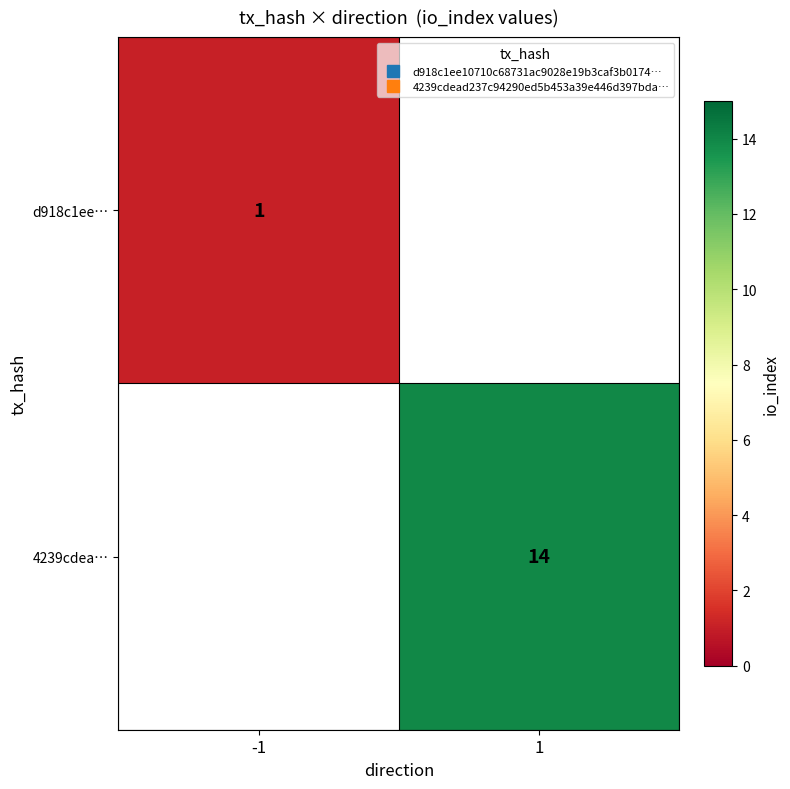

At which category does the chart reach its minimum across all series?

-1